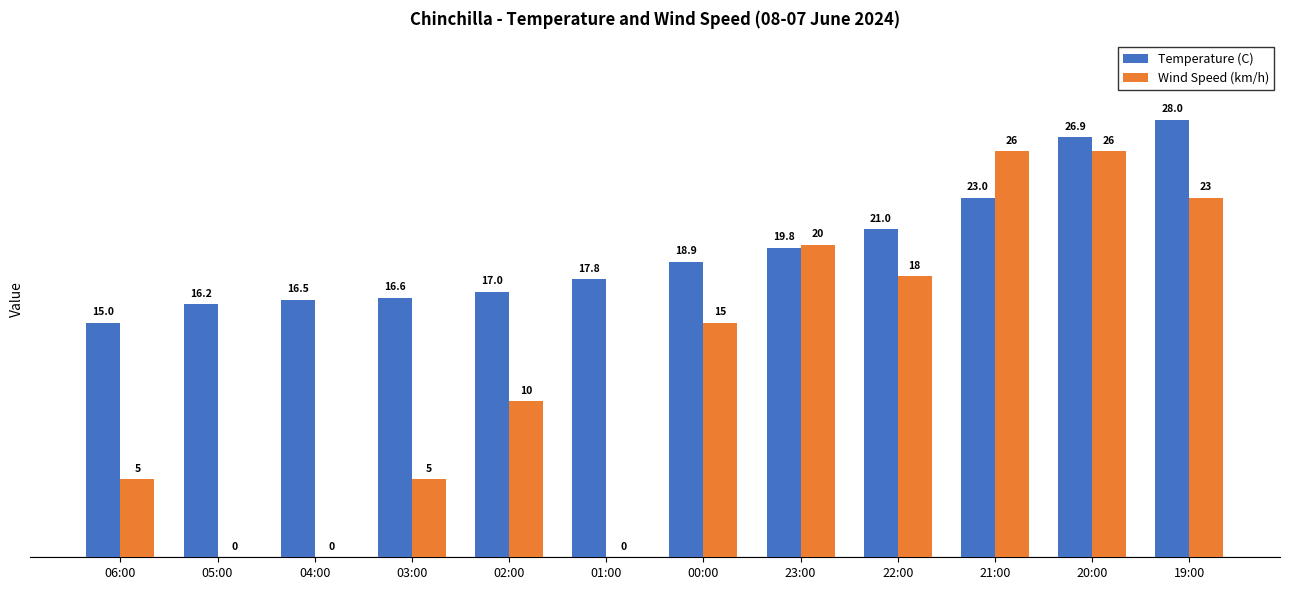

At which label does Temperature (C) first exceed 18?

00:00